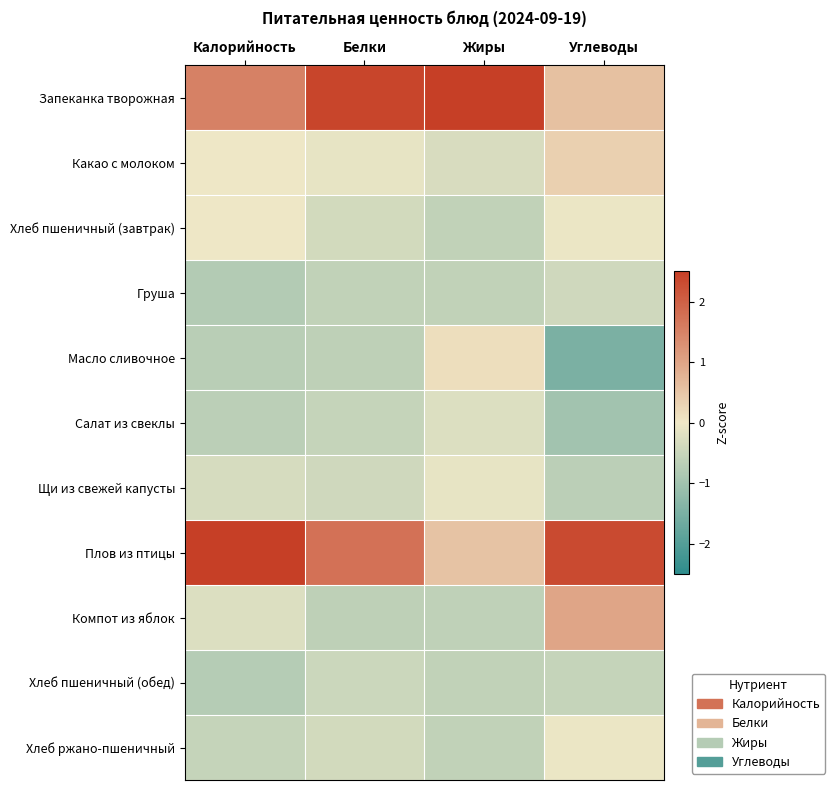

Reading left to right, transcribe all the data shown in this chart.

Запеканка творожная: Калорийность=1.5	Белки=2.4	Жиры=3.0	Углеводы=0.6
Какао с молоком: Калорийность=-0.0	Белки=-0.1	Жиры=-0.3	Углеводы=0.3
Хлеб пшеничный (завтрак): Калорийность=-0.0	Белки=-0.4	Жиры=-0.6	Углеводы=-0.1
Груша: Калорийность=-0.8	Белки=-0.6	Жиры=-0.6	Углеводы=-0.4
Масло сливочное: Калорийность=-0.7	Белки=-0.6	Жиры=0.1	Углеводы=-1.5
Салат из свеклы: Калорийность=-0.7	Белки=-0.5	Жиры=-0.2	Углеводы=-1.0
Щи из свежей капусты: Калорийность=-0.3	Белки=-0.4	Жиры=-0.1	Углеводы=-0.7
Плов из птицы: Калорийность=2.5	Белки=1.8	Жиры=0.5	Углеводы=2.3
Компот из яблок: Калорийность=-0.2	Белки=-0.6	Жиры=-0.6	Углеводы=1.0
Хлеб пшеничный (обед): Калорийность=-0.8	Белки=-0.5	Жиры=-0.6	Углеводы=-0.5
Хлеб ржано-пшеничный: Калорийность=-0.5	Белки=-0.4	Жиры=-0.6	Углеводы=-0.1